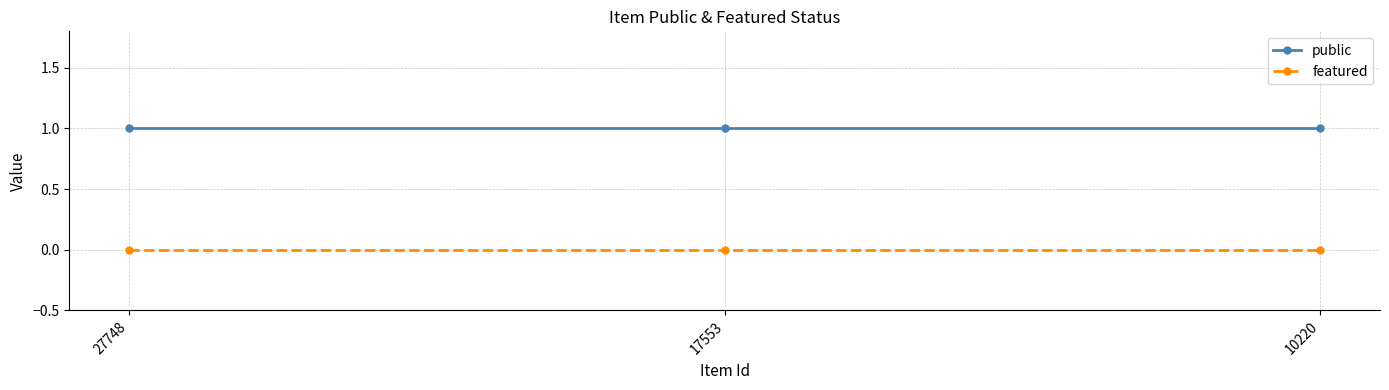

Rank the series by their average value, from lowest to highest.

featured, public